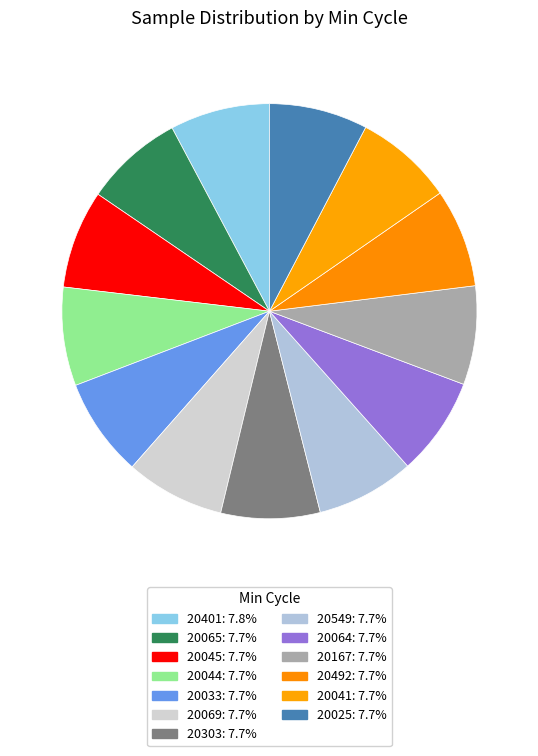

Does any single category account for the majority?

No